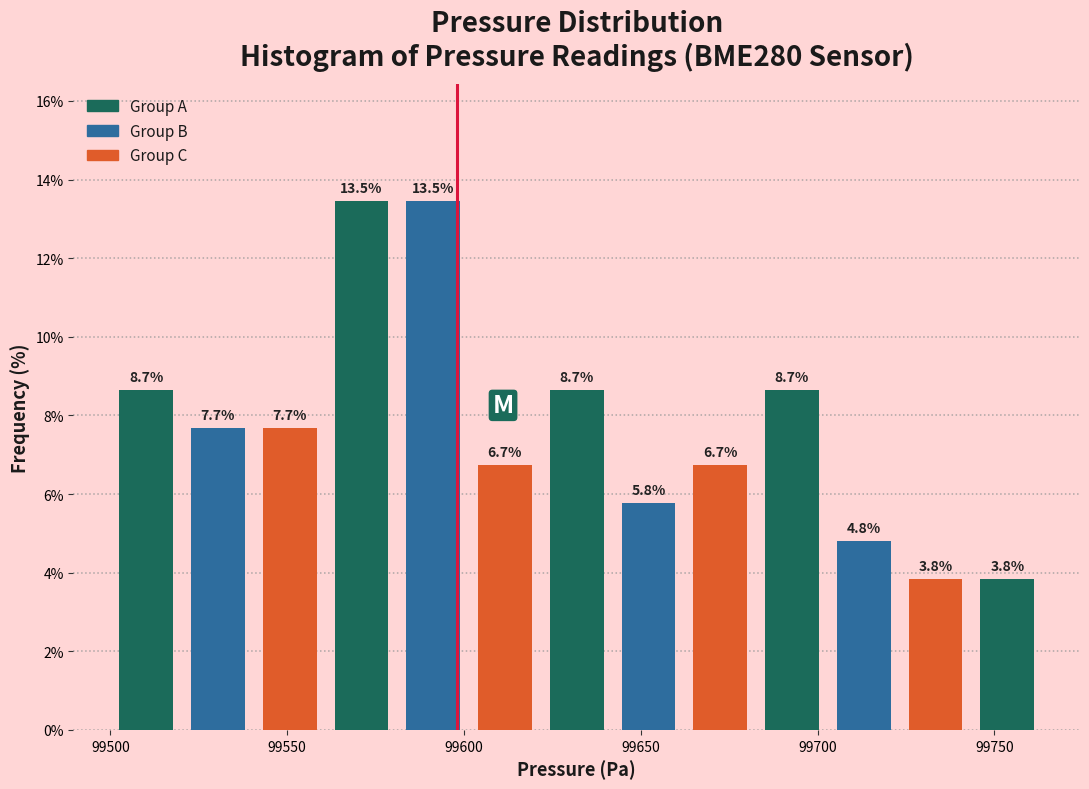

How tall is the bar that spans 99640 to 99660 on the x-axis? The bar edges are not printed on the chart, so give them approximately, as read against the axis.

5.8